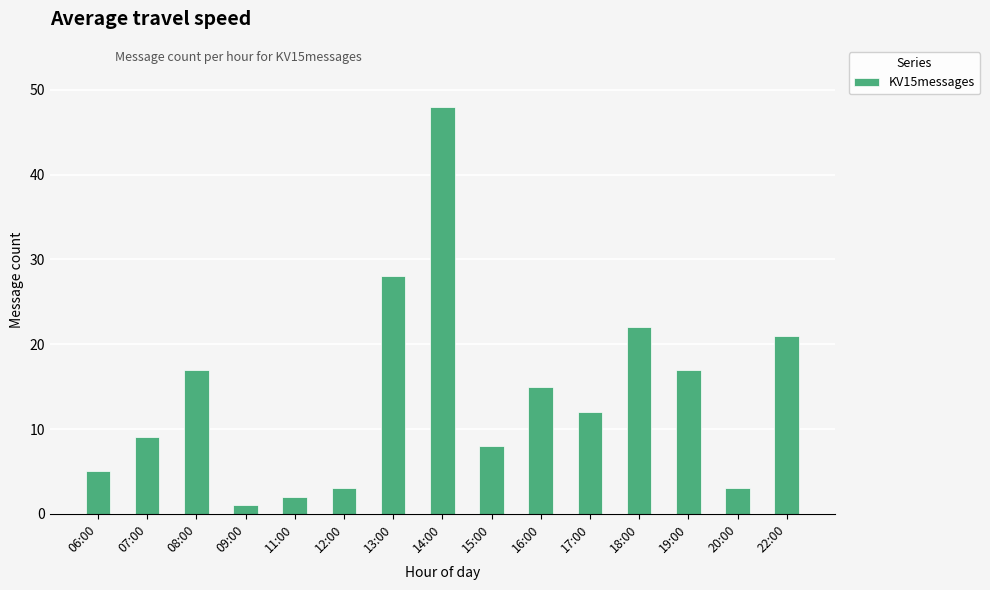

What is the sum of all values?

211